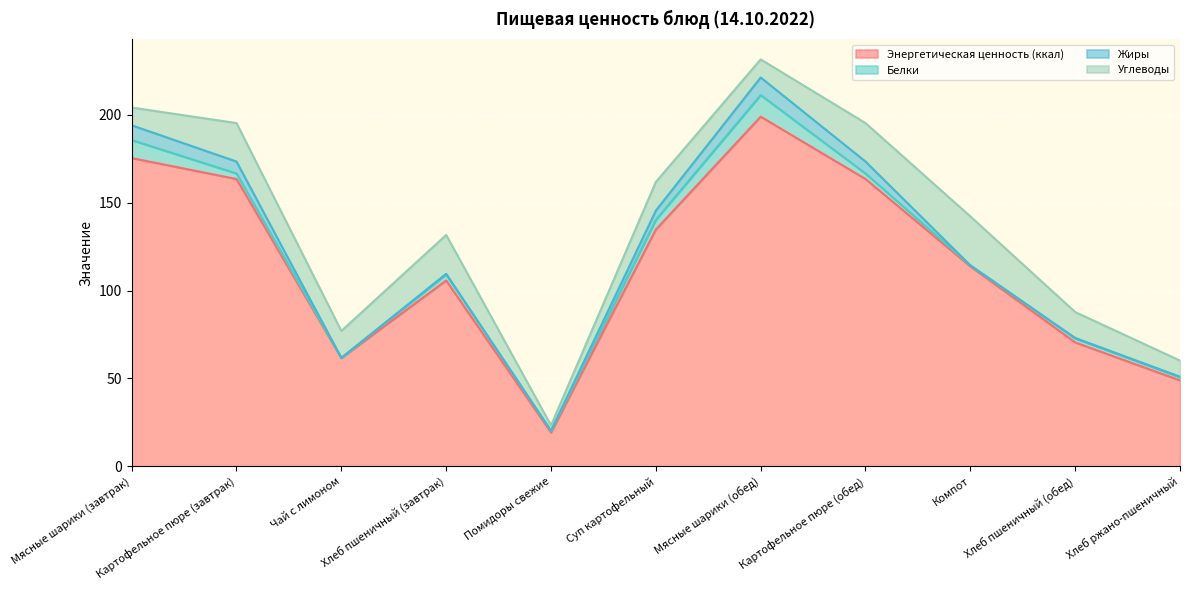

List the series in order of their peak value, highest first.

Энергетическая ценность (ккал), Углеводы, Белки, Жиры